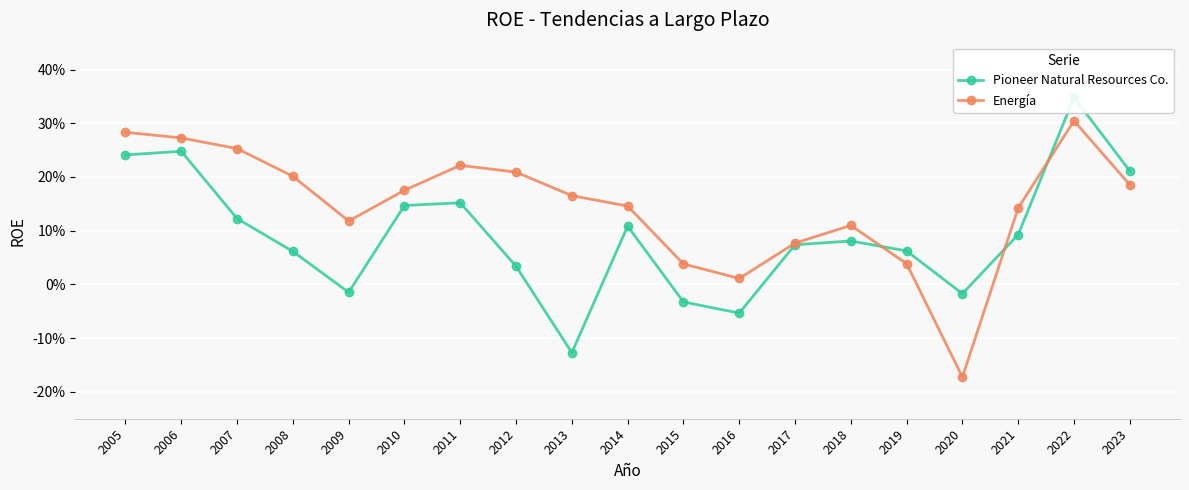

What is the difference between the maximum and second lowest values in the Pioneer Natural Resources Co. series?

0.4